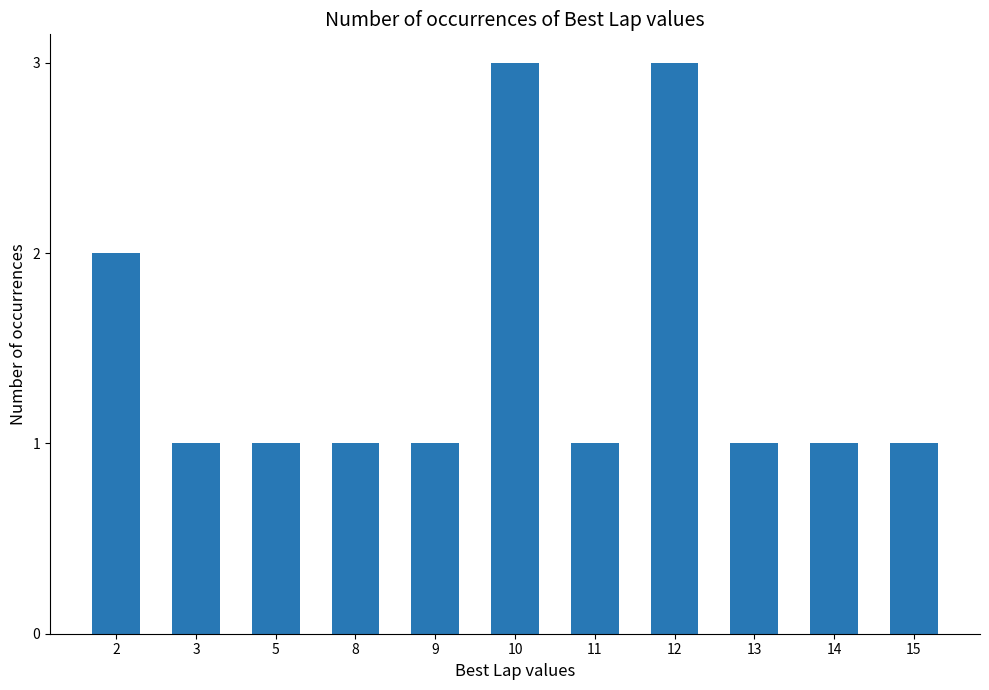

The chart shows a value of 0 at 14. True or false?

False